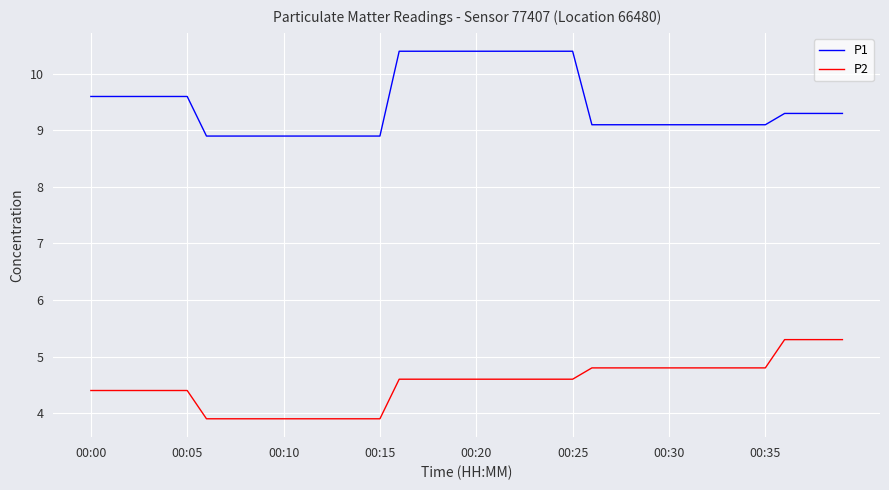

Which series has the largest total across all categories?

P1